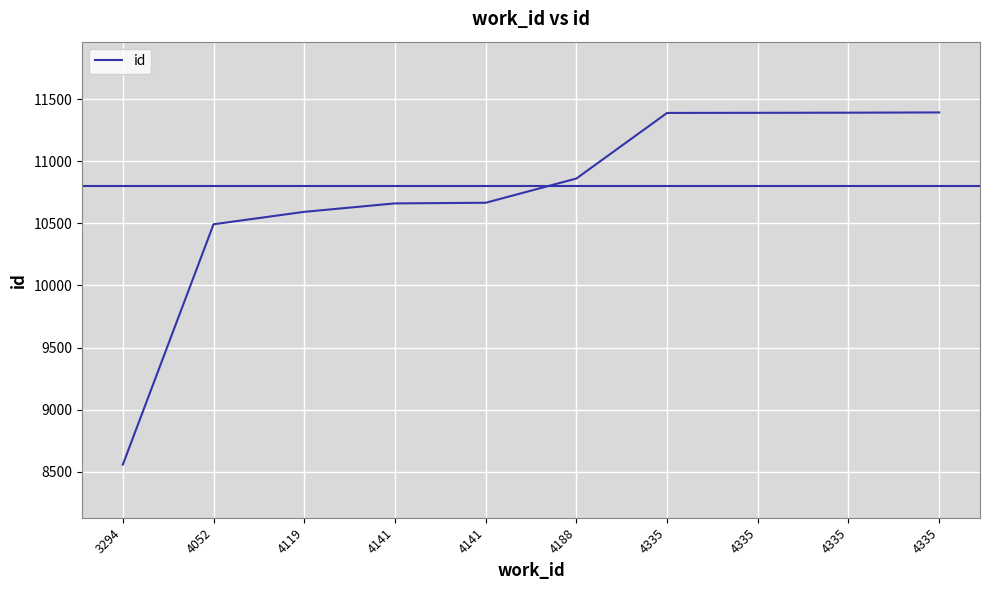

What is the change in value from 4052 to 4335?

+897